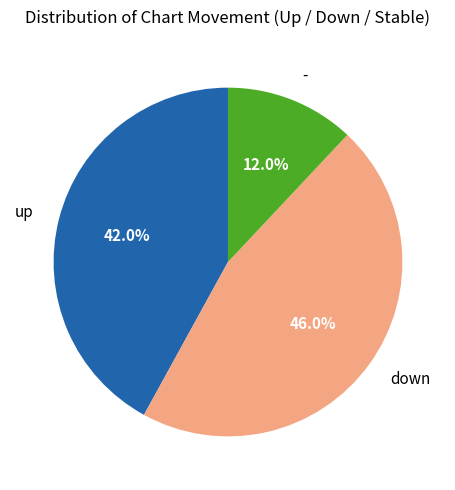

What percentage is the - slice, to the nearest percent?

12%